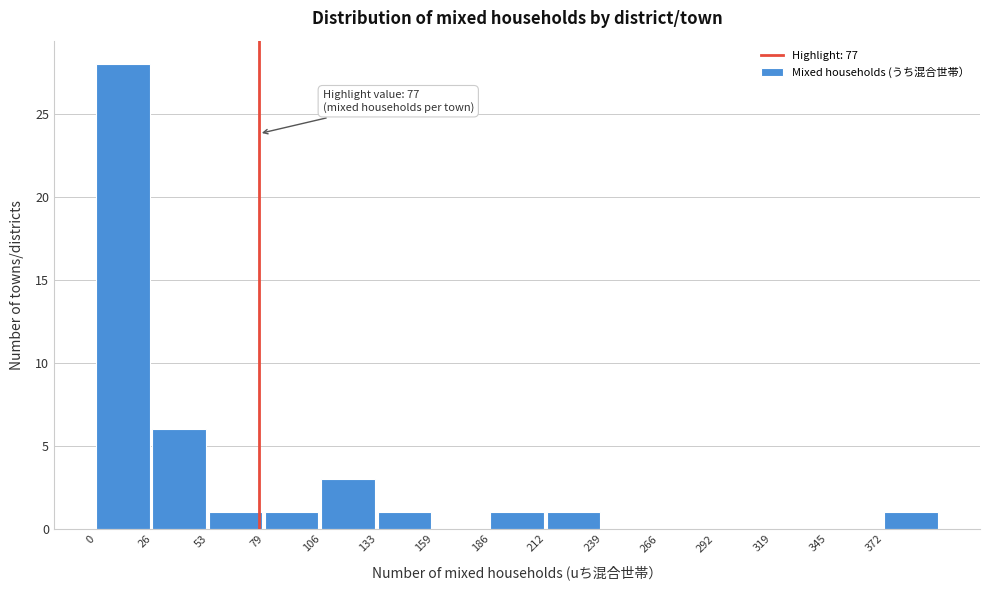

Which range on the x-axis has the tallest bar?

0 to 25